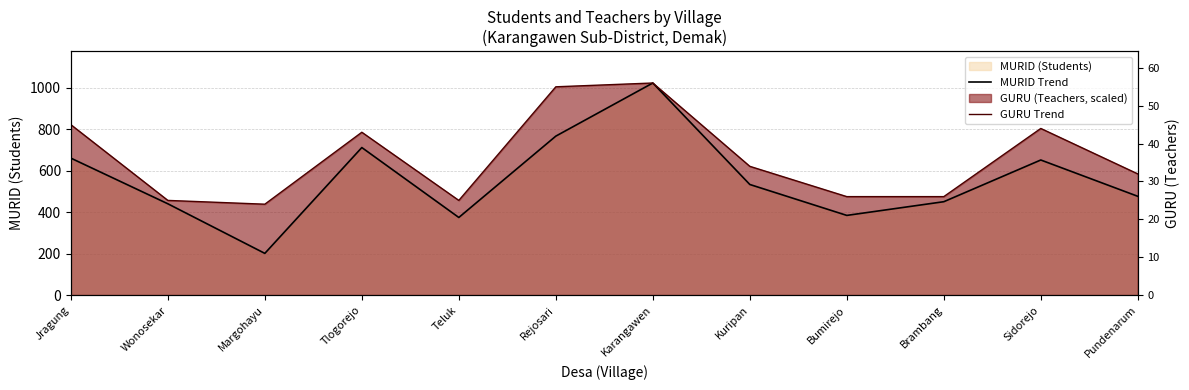

In MURID Trend, how many points are higher than both neighbors (excluding endpoints)?

3